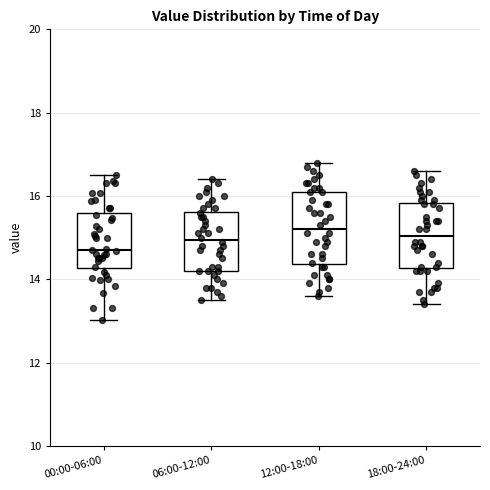

Which box has the lowest median line?

00:00-06:00